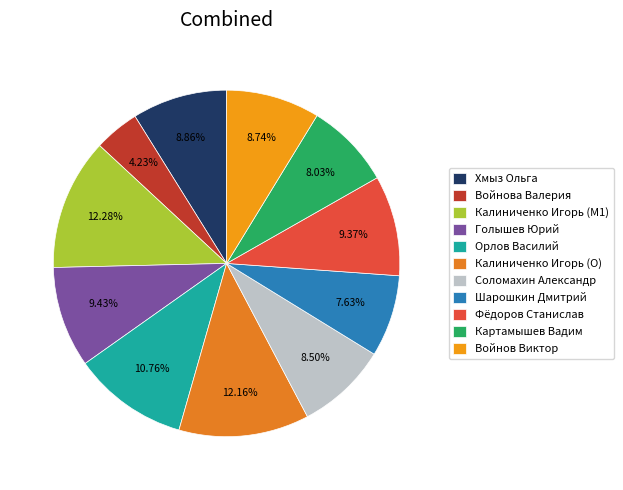

Is the sum of Картамышев Вадим and Калиниченко Игорь (O) greater than half?

No